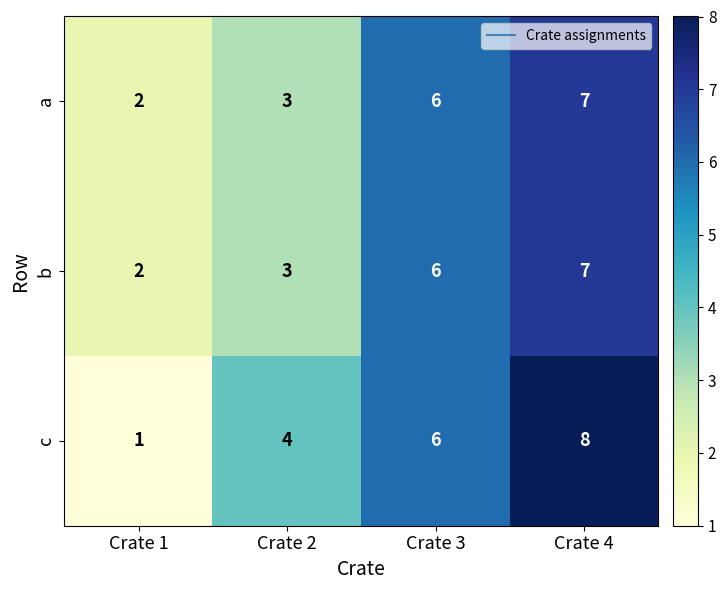

Between Crate 1 and Crate 3, which series saw the biggest shift?

c